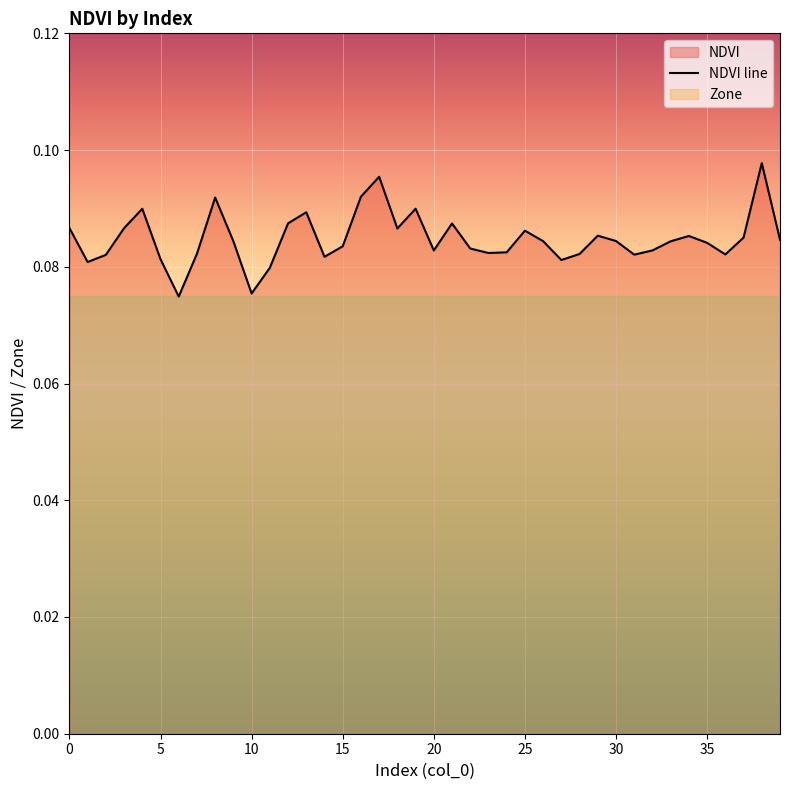

Is it true that the value at 31 is 0.1?

True